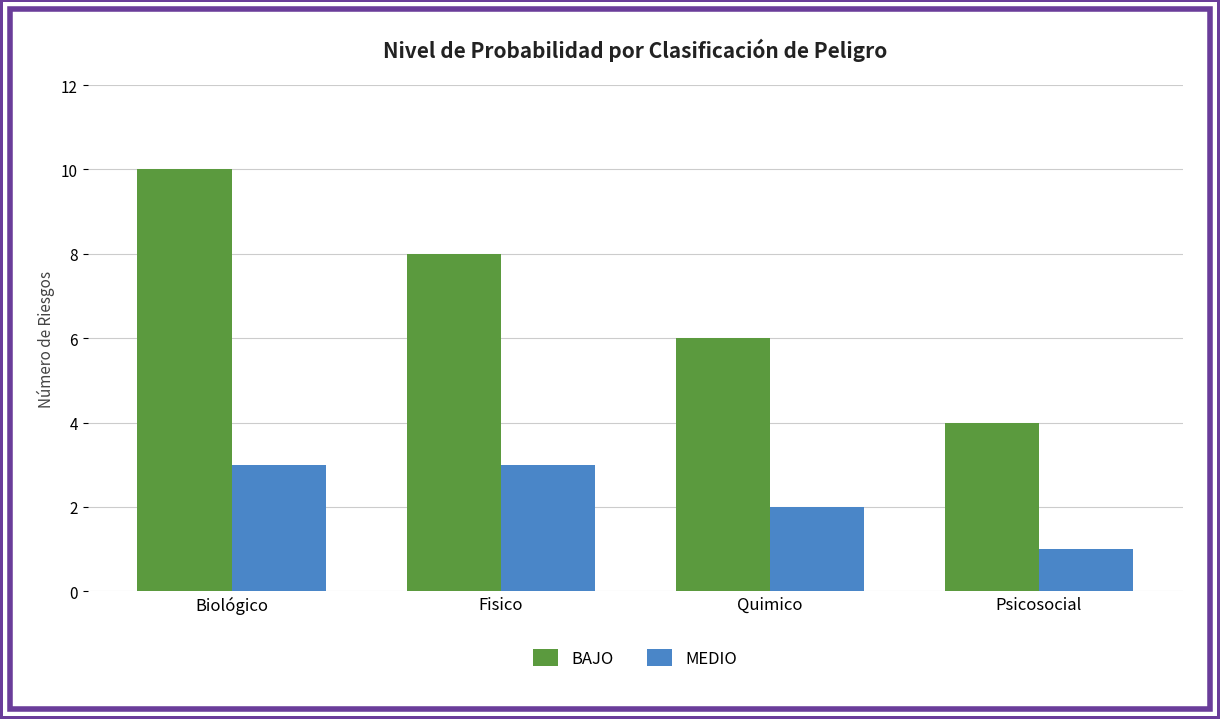

What is the smallest value displayed?

1